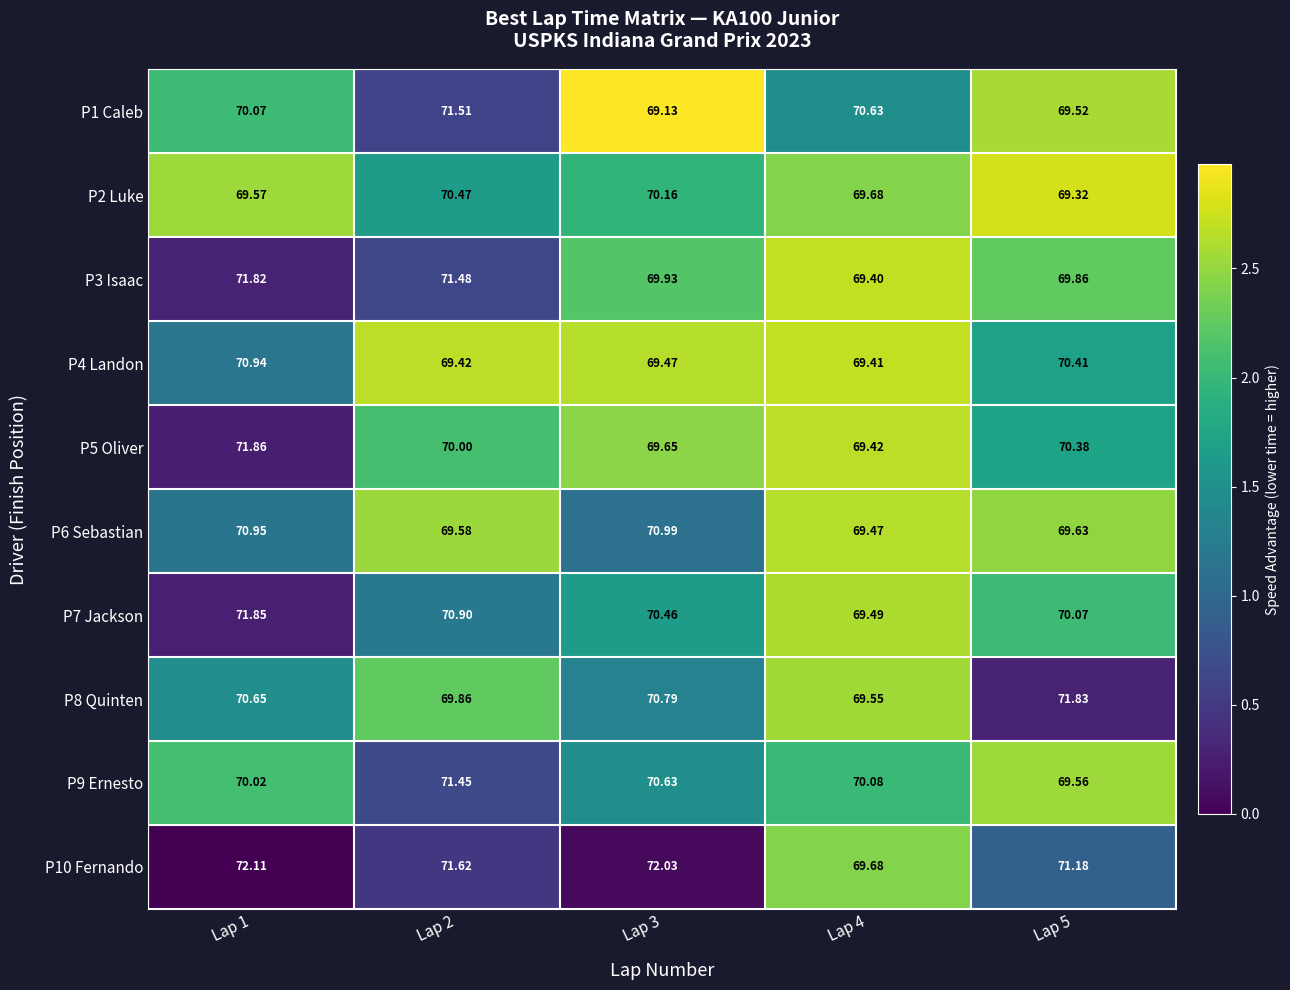

Which series has the largest total across all categories?

P10 Fernando